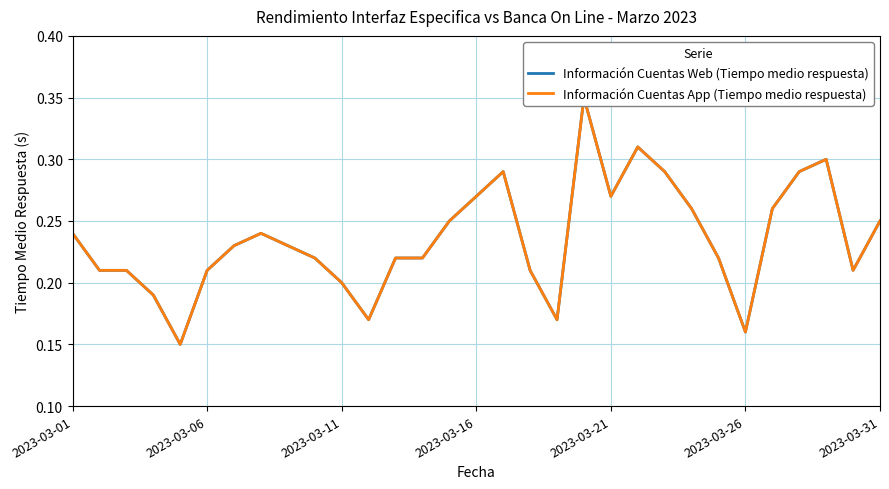

What is the total value across all series at 26?

0.5